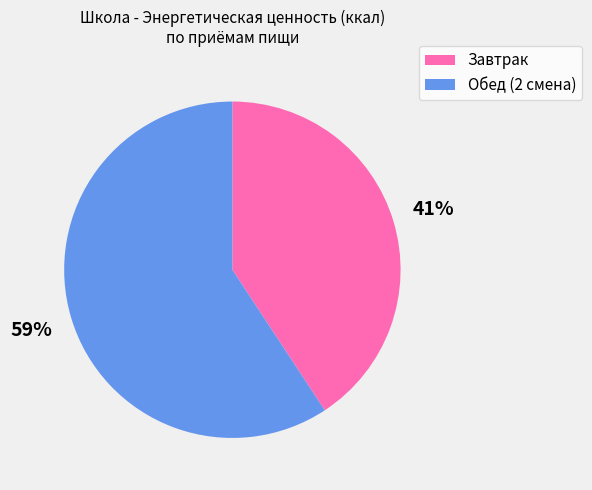

Do Завтрак and Обед (2 смена) together represent more than half of the pie?

Yes